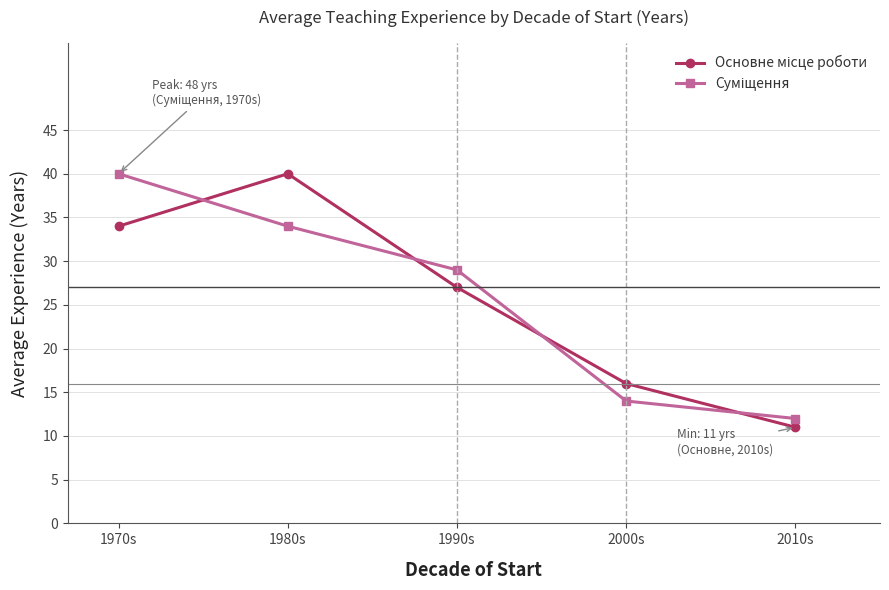

What is the label of the 5th point from the right?

1970s